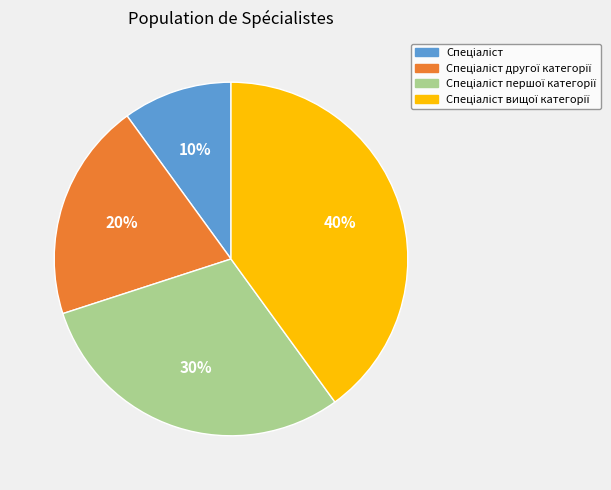

To the nearest percent, what is the difference between the largest and smallest slice percentages?

30%